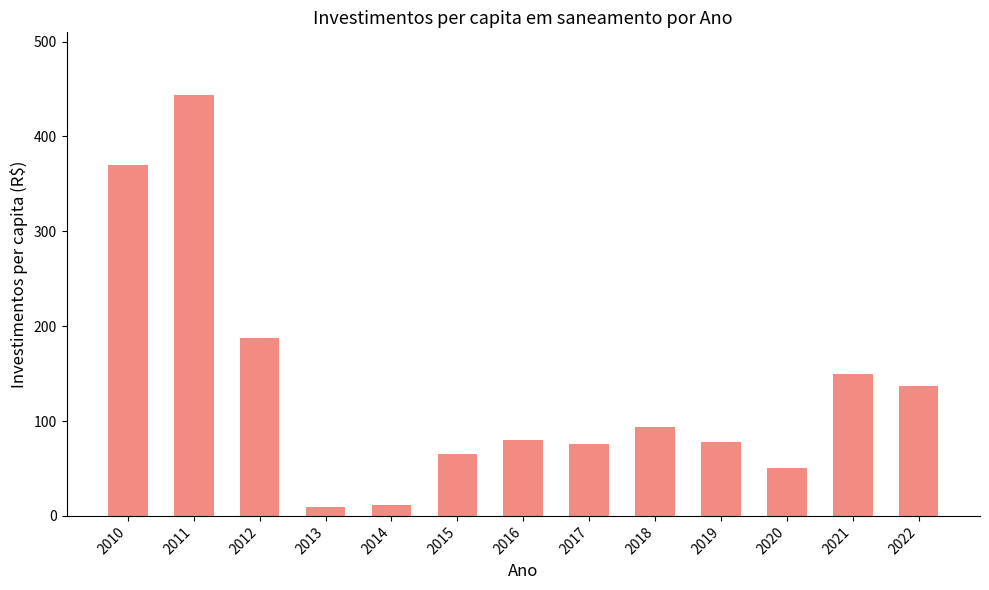

Is it true that the value at 2022 is 137.4?

True